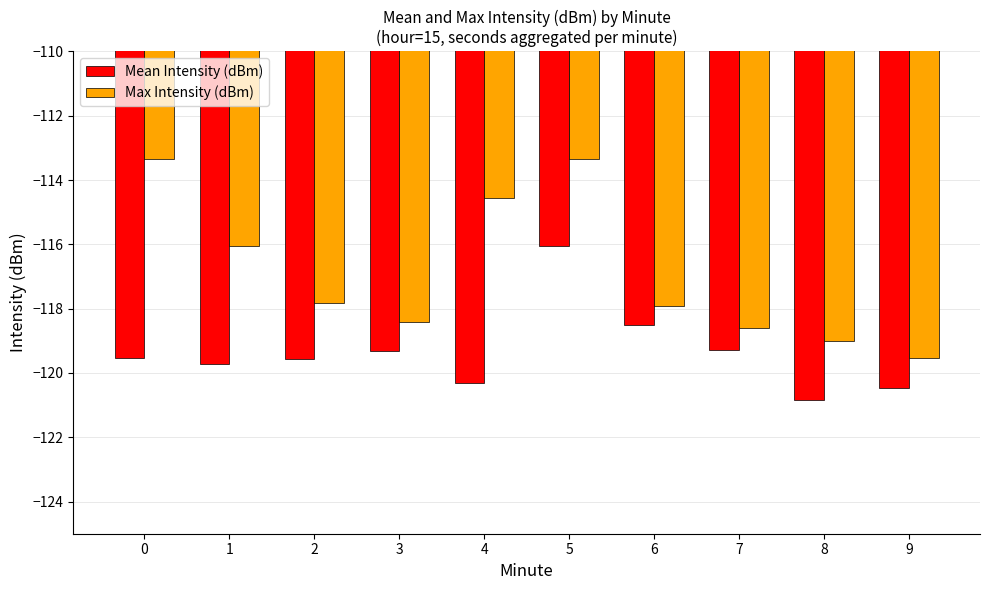

True or false: Max Intensity (dBm) has a value of -24.1 at 6.

False